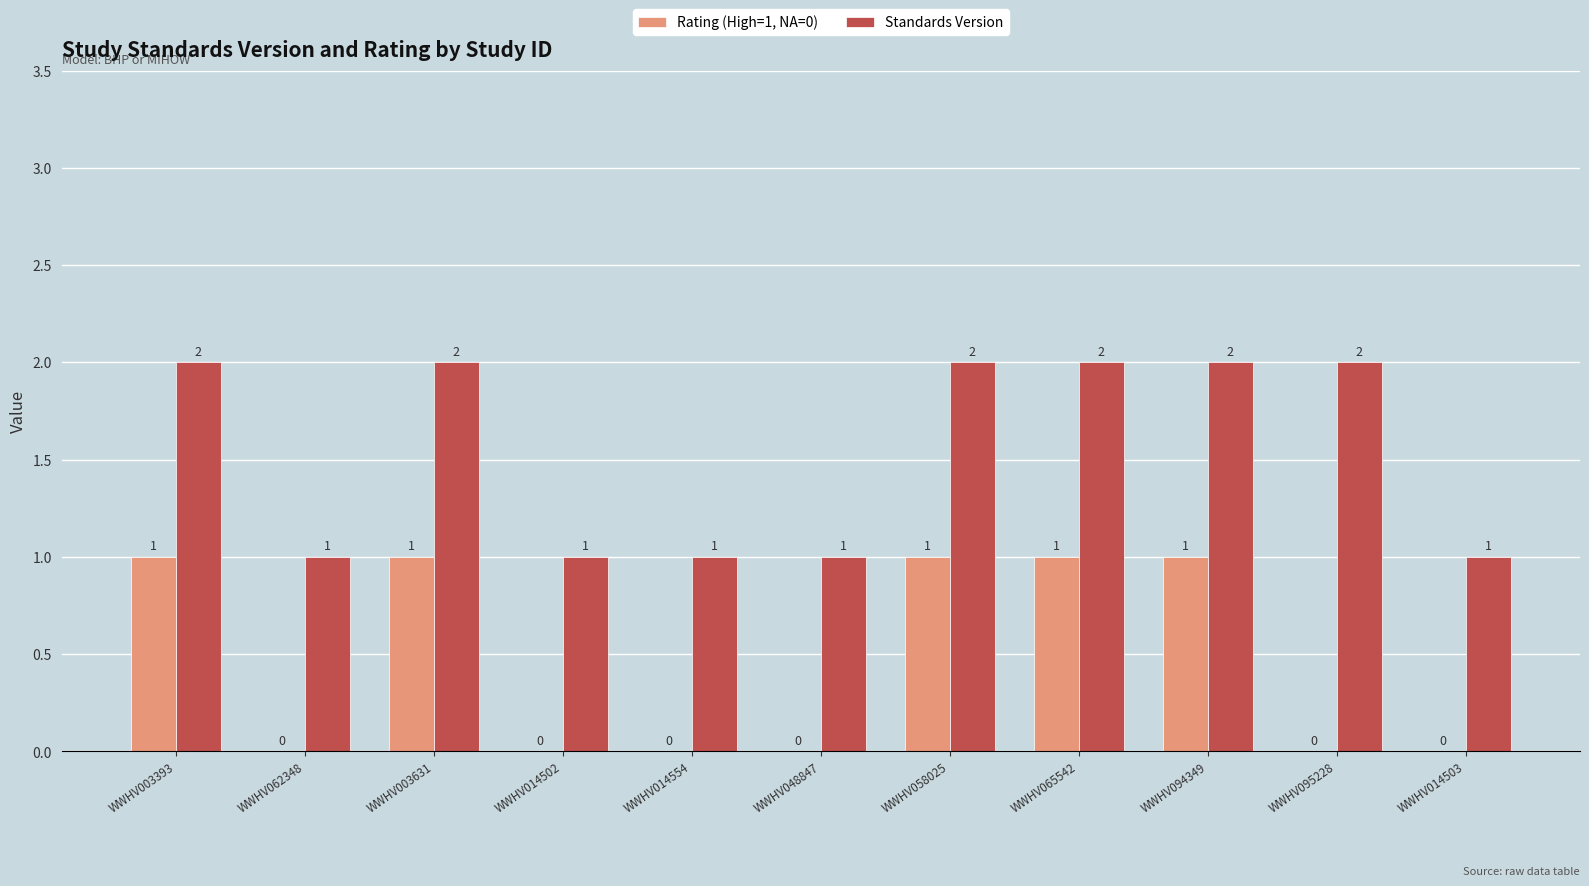

How many series are shown in this chart?

2